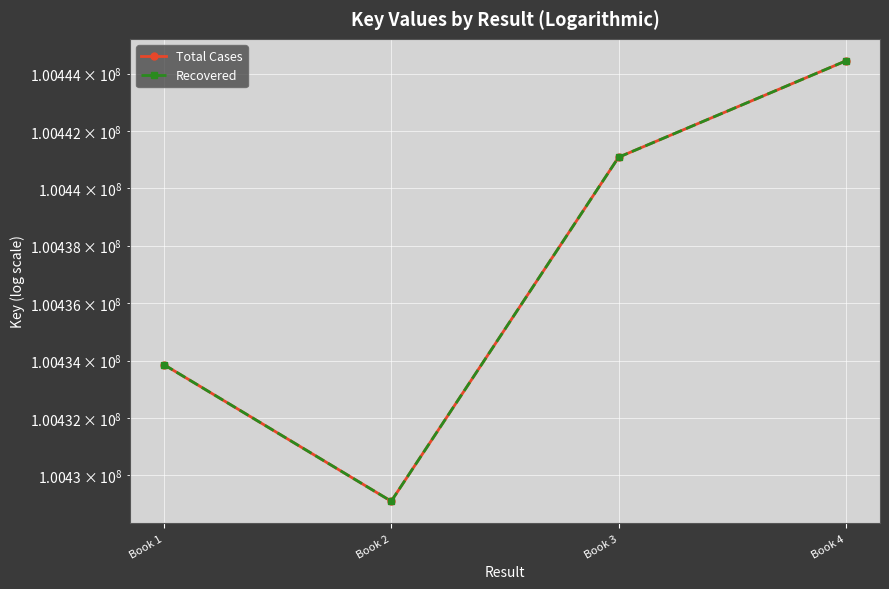

Reading left to right, extract all data points from this chart.

Total Cases: 100433859	100429100	100441083	100444441
Recovered: 100433859	100429100	100441083	100444441